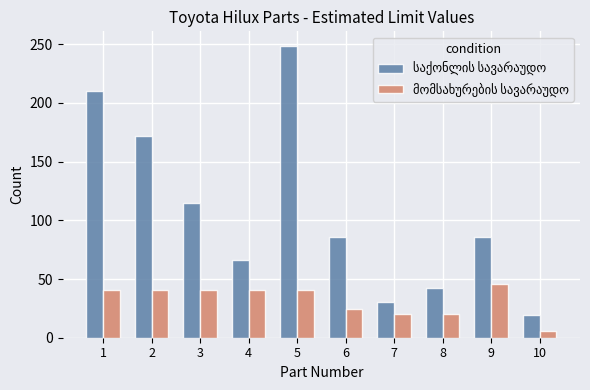

What is the greatest value displayed?

248.6